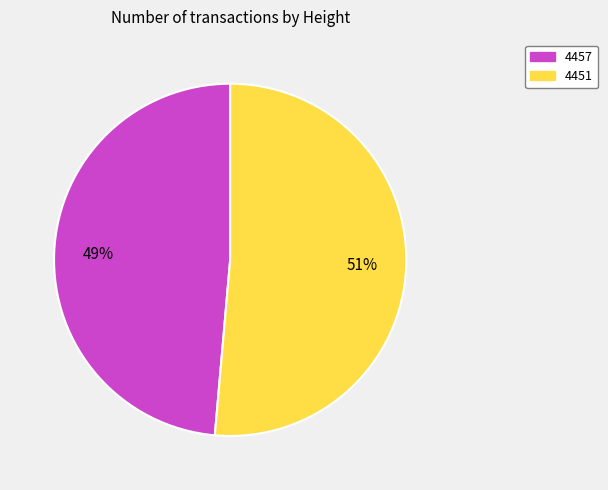

Combined, do 4451 and 4457 account for over 50%?

Yes